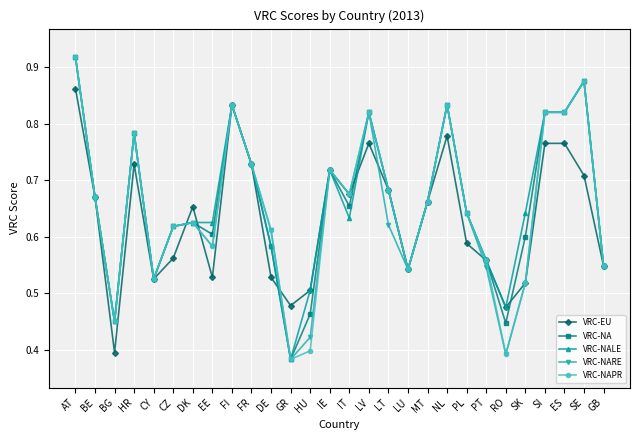

Where is the first local maximum for VRC-NARE?

HR